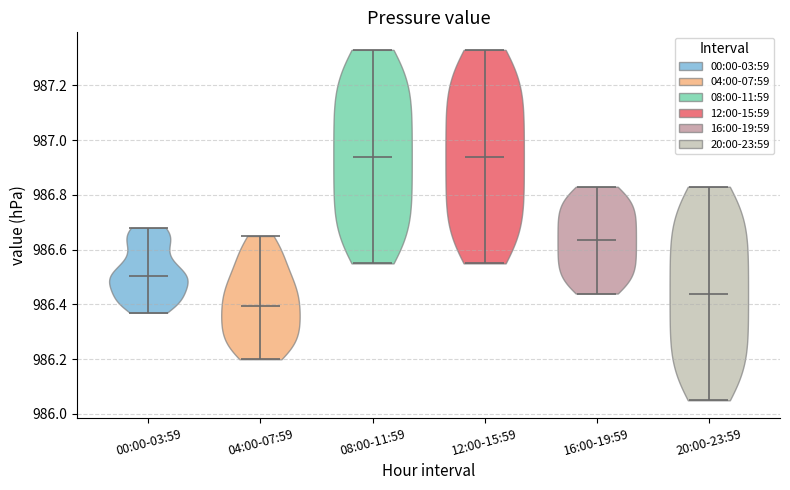

Reading left to right, read every violin against the y-axis: where its median line is, and the lowest and highest points it reaches. The values are not printed on the chart, so give them approximately, as read against the axis.

00:00-03:59: median line 986.50, lowest point 986.38, highest point 986.68
04:00-07:59: median line 986.40, lowest point 986.20, highest point 986.66
08:00-11:59: median line 986.94, lowest point 986.56, highest point 987.34
12:00-15:59: median line 986.94, lowest point 986.56, highest point 987.34
16:00-19:59: median line 986.64, lowest point 986.44, highest point 986.84
20:00-23:59: median line 986.44, lowest point 986.06, highest point 986.84